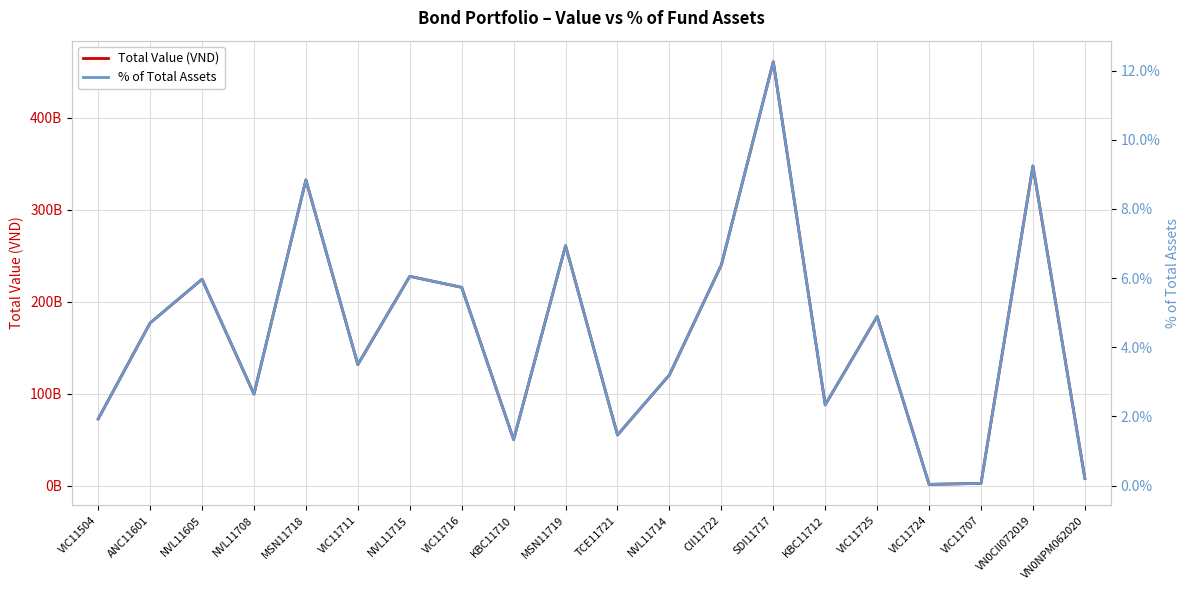

What is the difference between the maximum and minimum values in the Total Value (VND) series?

459436544026.0